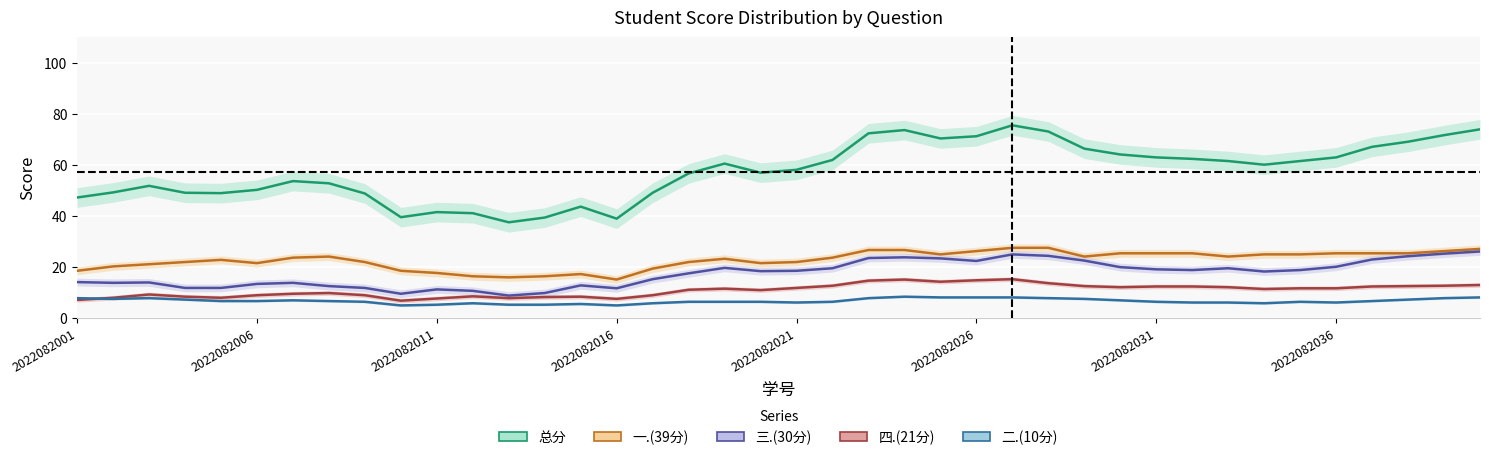

Which has a higher value, 2022082031 or 26?

26